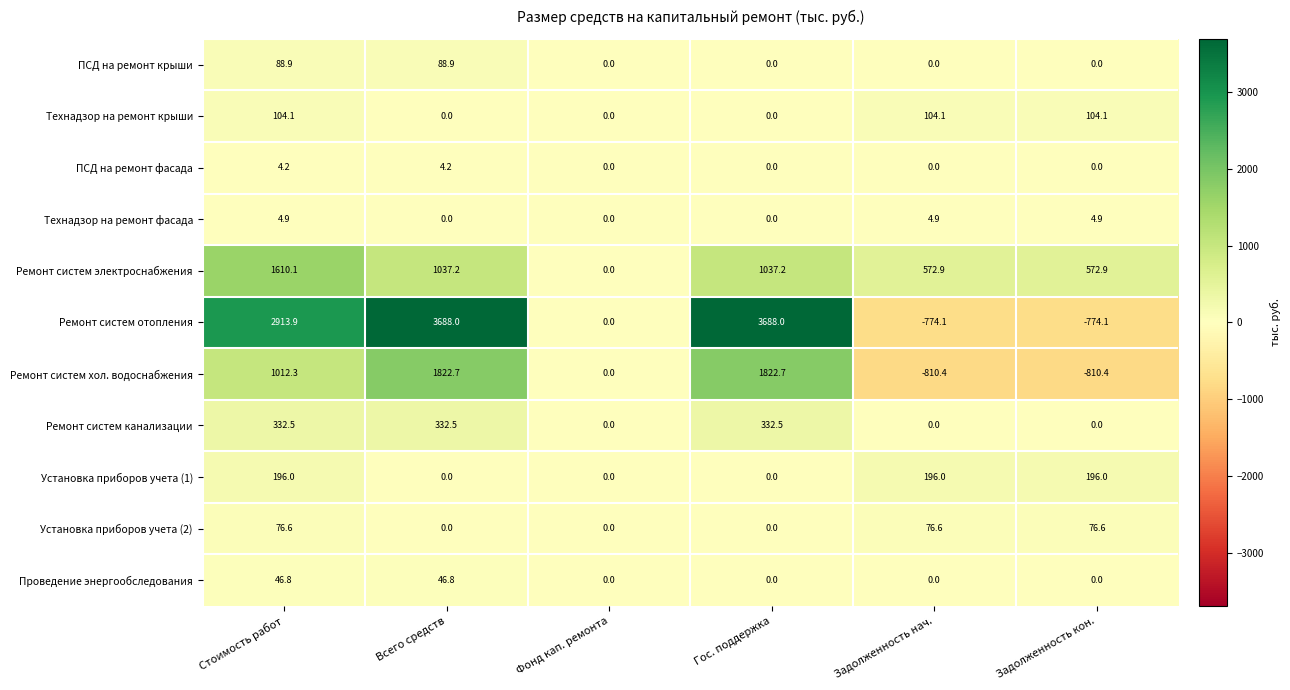

At which category is the sum across all series the highest?

Всего средств